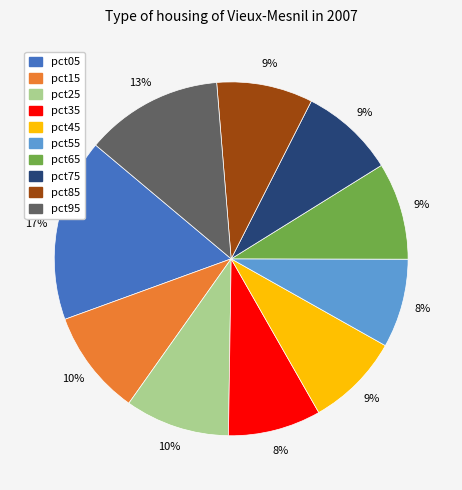

Which has a higher value, pct05 or pct35?

pct05